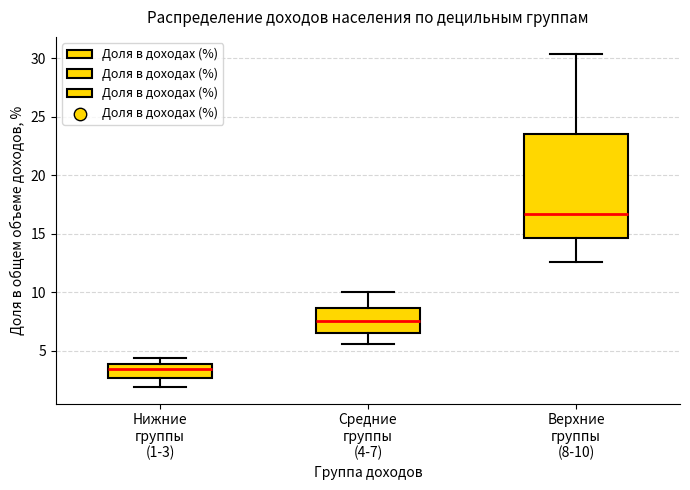

Which box's median line is the highest?

Верхние группы (8-10)